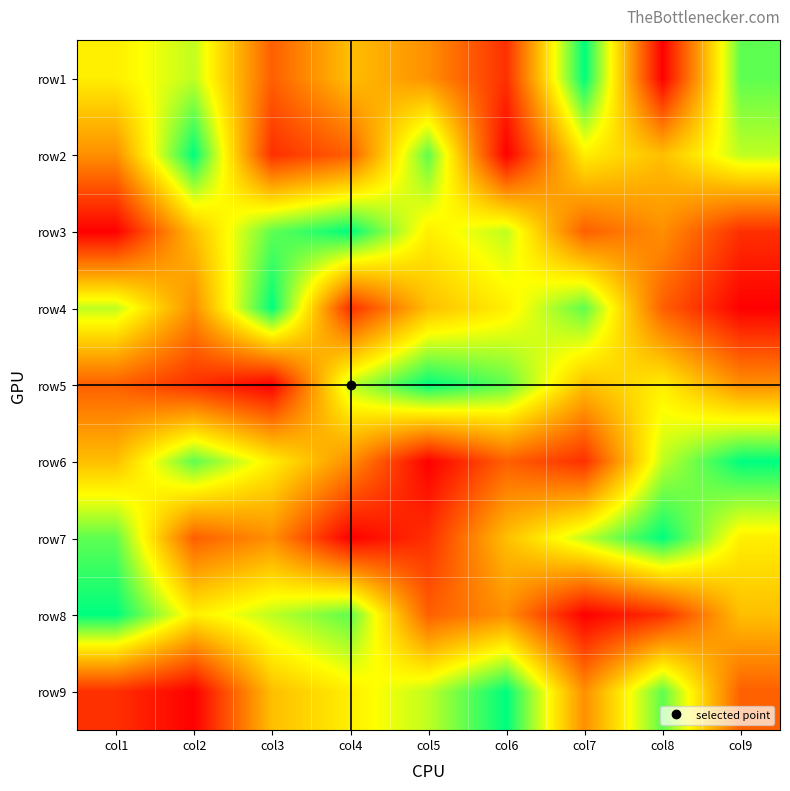

Reading right to left, extract all data points from this chart.

row1: col9=8	col8=1	col7=9	col6=2	col5=4	col4=5	col3=3	col2=7	col1=6
row2: col9=7	col8=5	col7=6	col6=1	col5=8	col4=3	col3=2	col2=9	col1=4
row3: col9=2	col8=4	col7=3	col6=7	col5=6	col4=9	col3=8	col2=5	col1=1
row4: col9=1	col8=3	col7=8	col6=6	col5=5	col4=2	col3=9	col2=4	col1=7
row5: col9=4	col8=6	col7=5	col6=8	col5=9	col4=7	col3=1	col2=2	col1=3
row6: col9=9	col8=7	col7=2	col6=3	col5=1	col4=4	col3=6	col2=8	col1=5
row7: col9=6	col8=9	col7=7	col6=5	col5=2	col4=1	col3=4	col2=3	col1=8
row8: col9=5	col8=2	col7=1	col6=4	col5=3	col4=8	col3=7	col2=6	col1=9
row9: col9=3	col8=8	col7=4	col6=9	col5=7	col4=6	col3=5	col2=1	col1=2